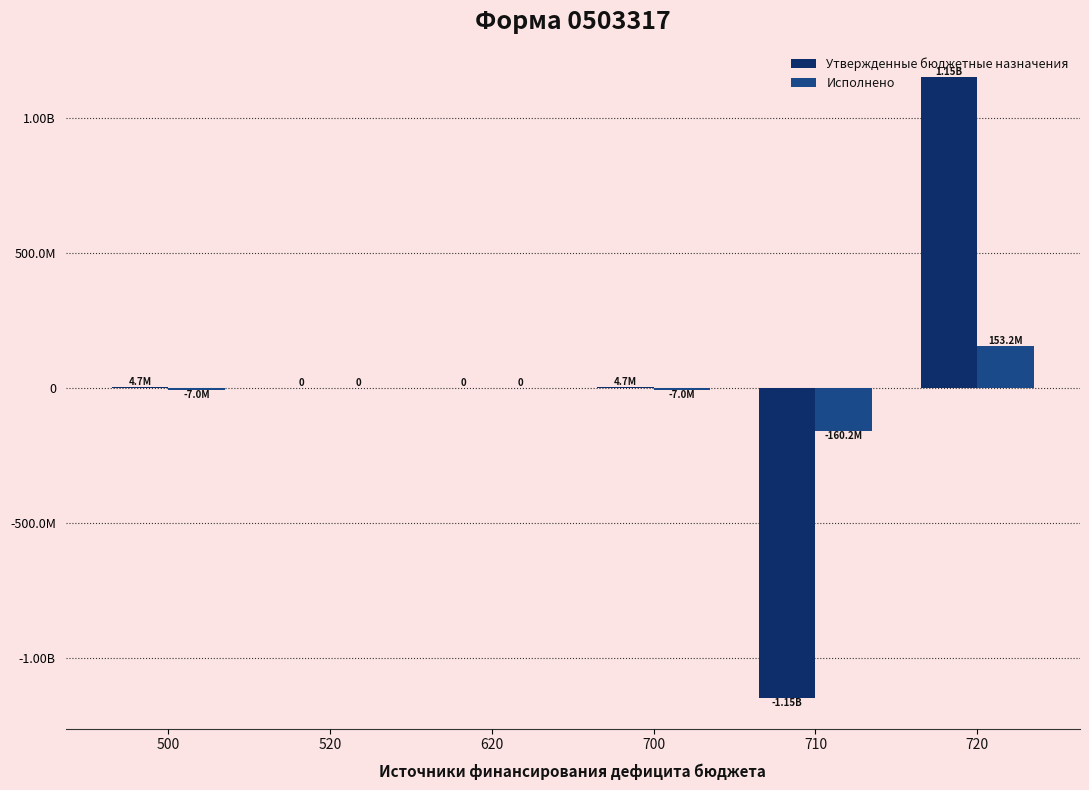

What are all the series names shown in the legend?

Утвержденные бюджетные назначения, Исполнено